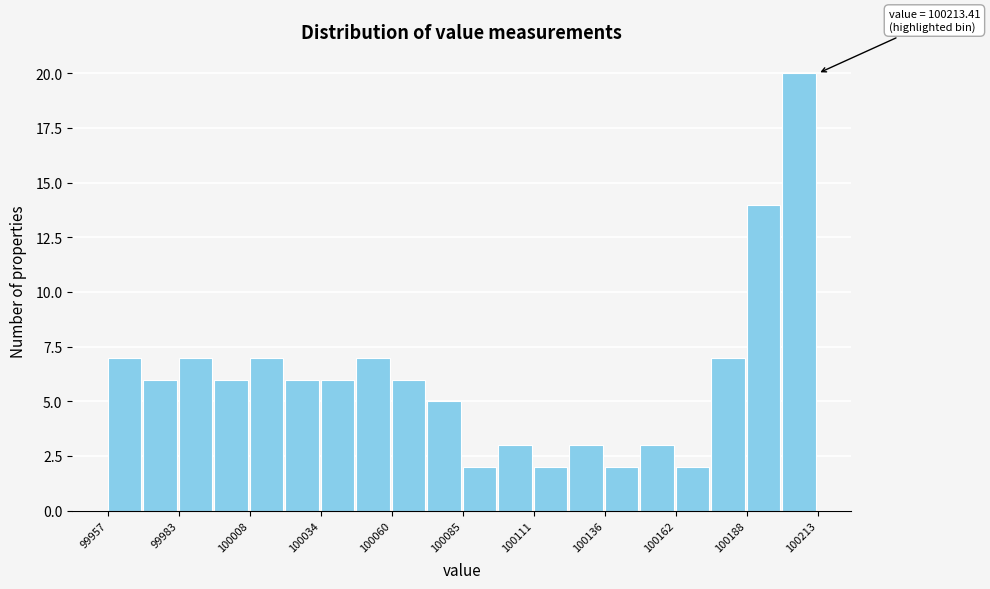

Around what value on the x-axis is the tallest bar? Give the approximate position of its centre, as read against the axis.

100205